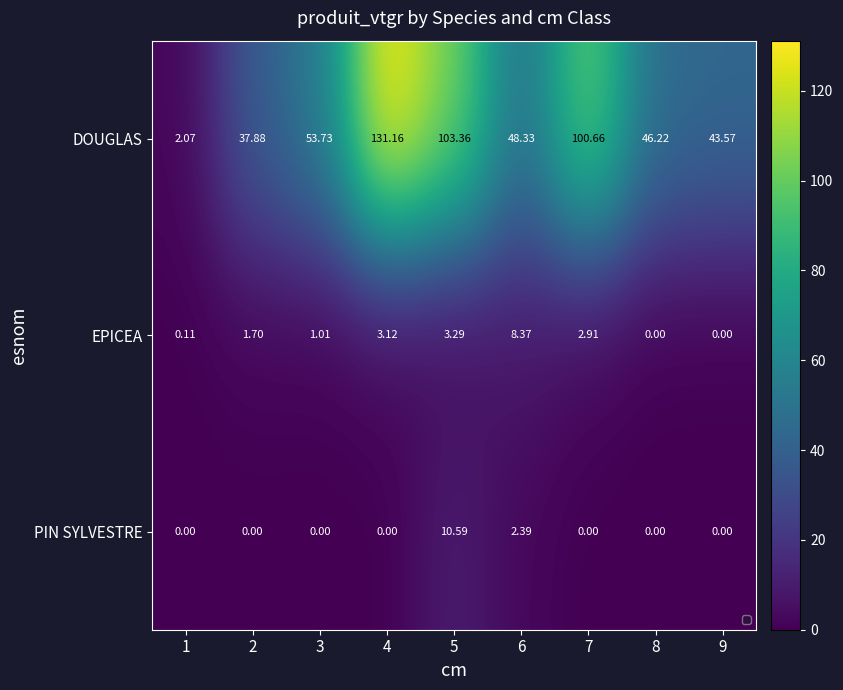

At how many categories does at least one series exceed 30?

8